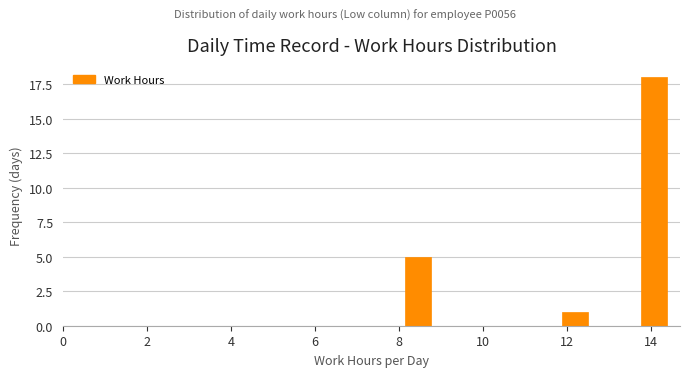

Read against the x-axis, roughly where is the centre of the tallest bar?

14.0